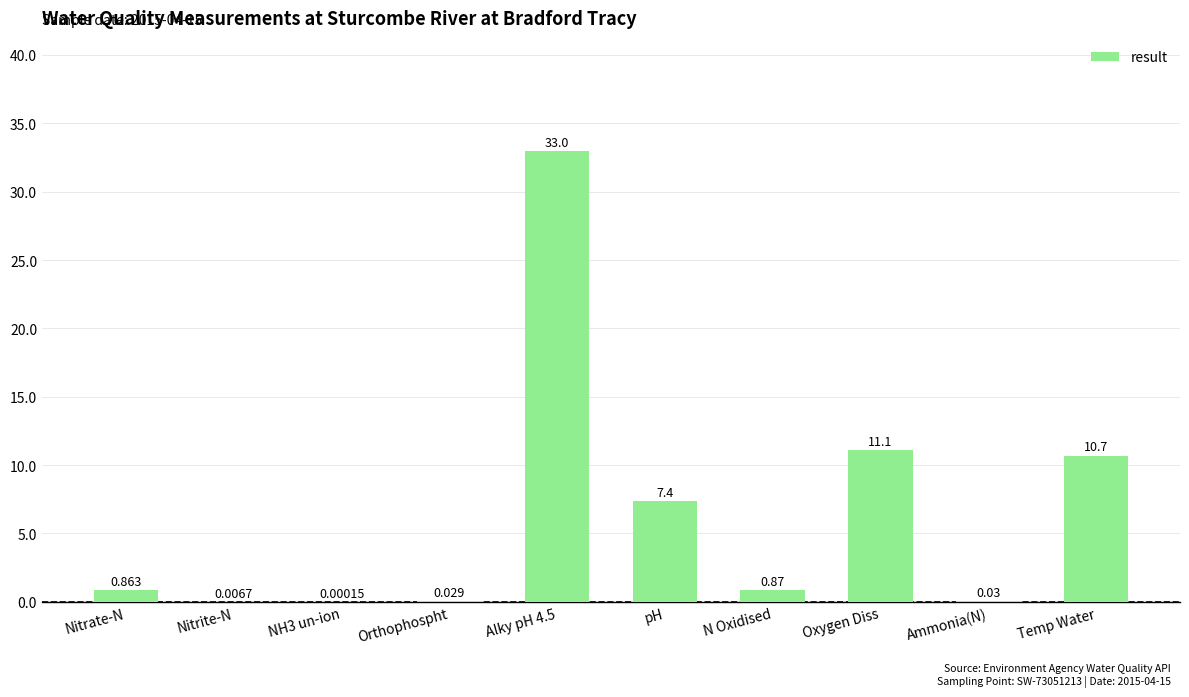

The chart shows a value of 10.7 at Temp Water. True or false?

True